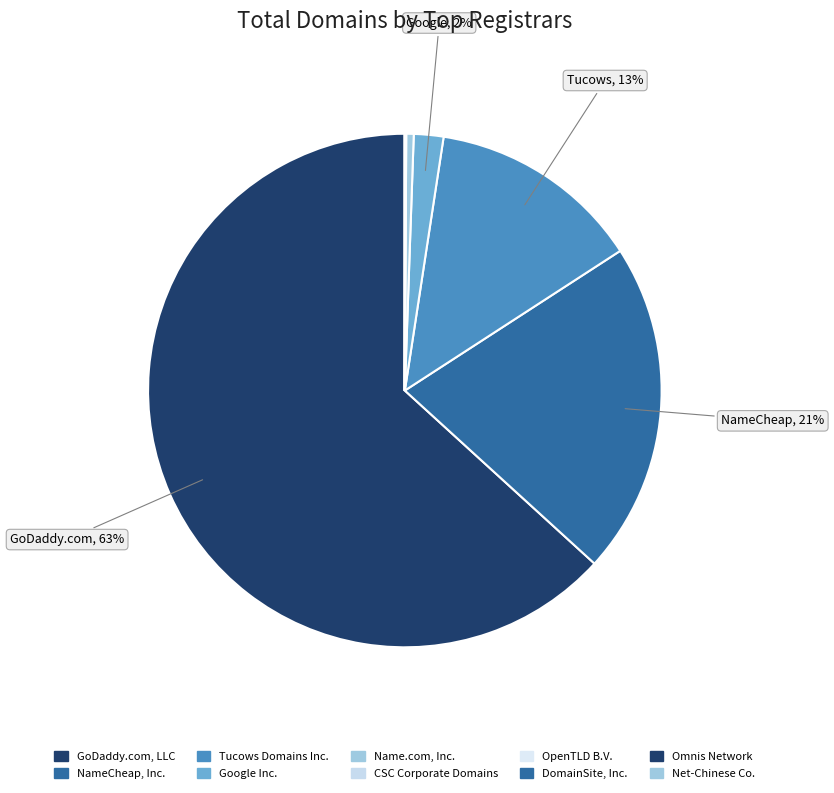

What is the majority slice?

GoDaddy.com, LLC